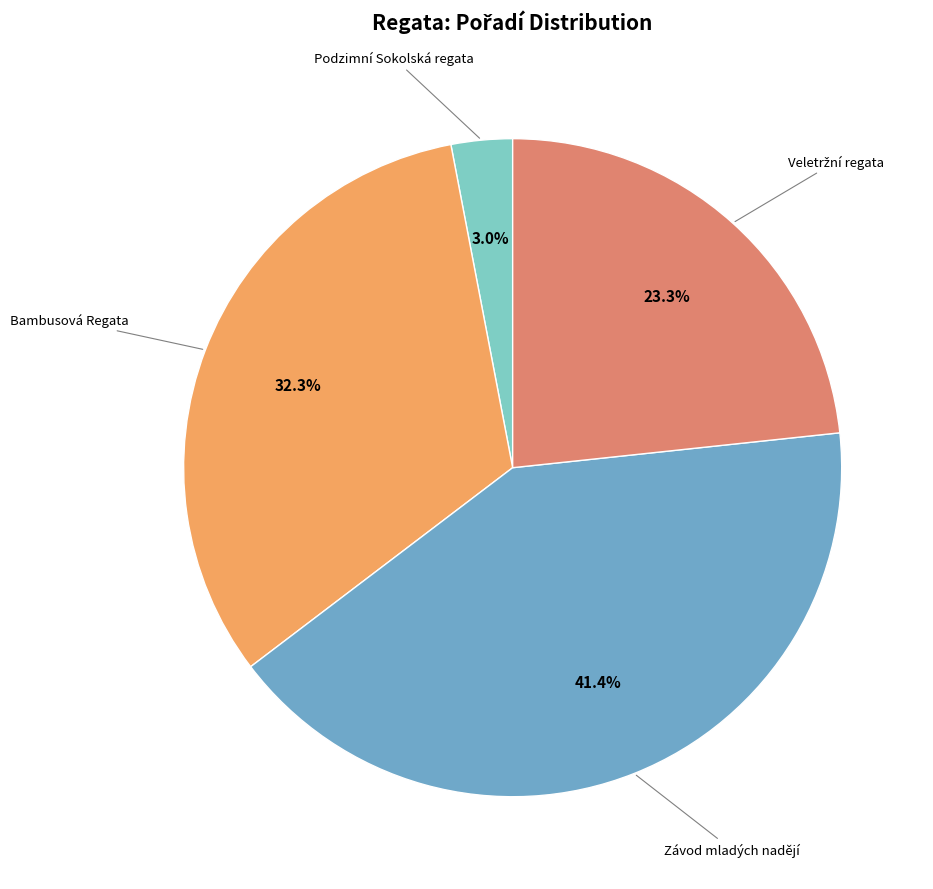

Is there any slice that represents more than half of the pie?

No